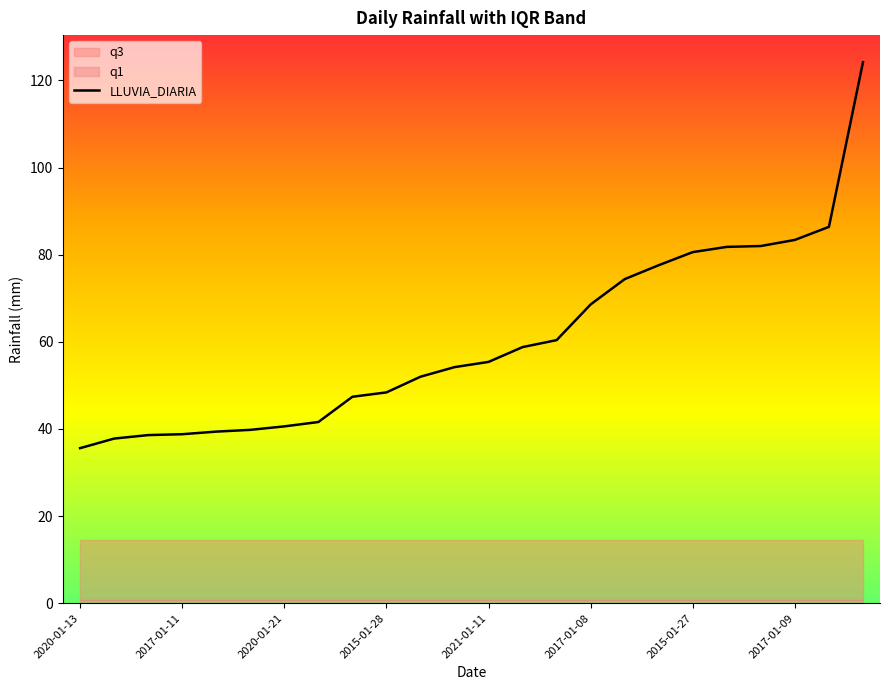

True or false: q1 has a value of 0.8 at 2018-01-17.

True